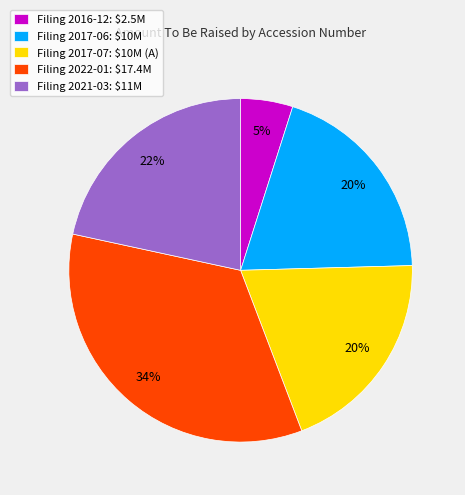

Does any single category account for the majority?

No